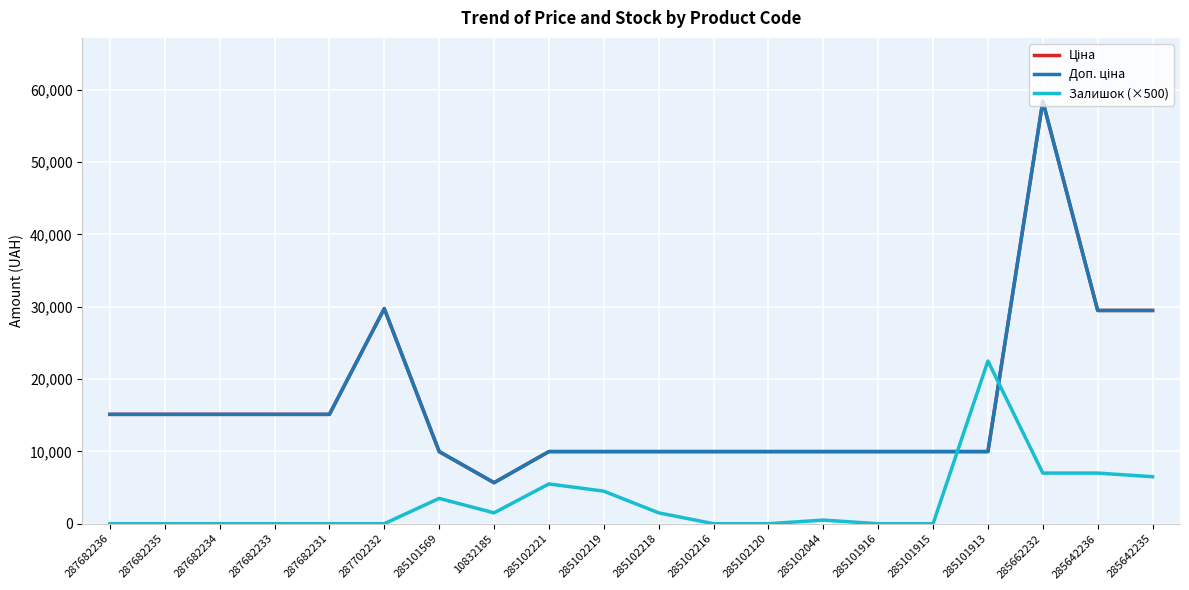

Which label corresponds to the smallest value in the chart?

287682236